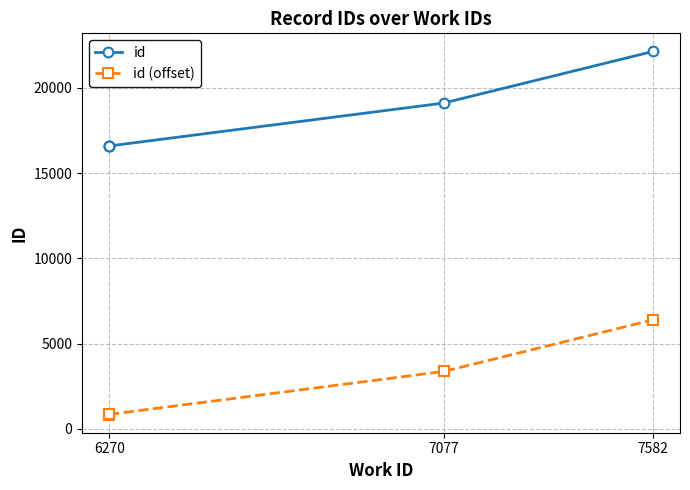

What is the minimum value for id?

16586.0